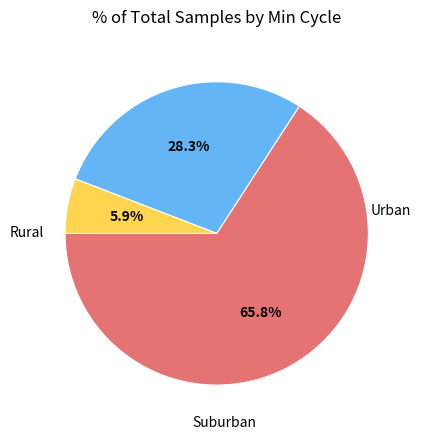

Is there a majority slice in this chart?

Yes